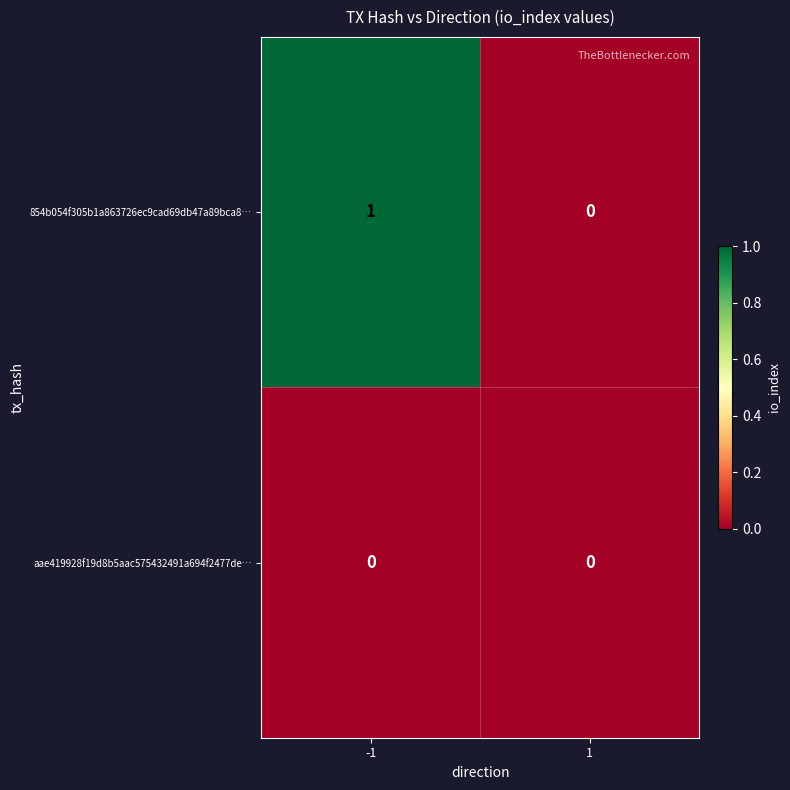

How many data points does each series have?

2